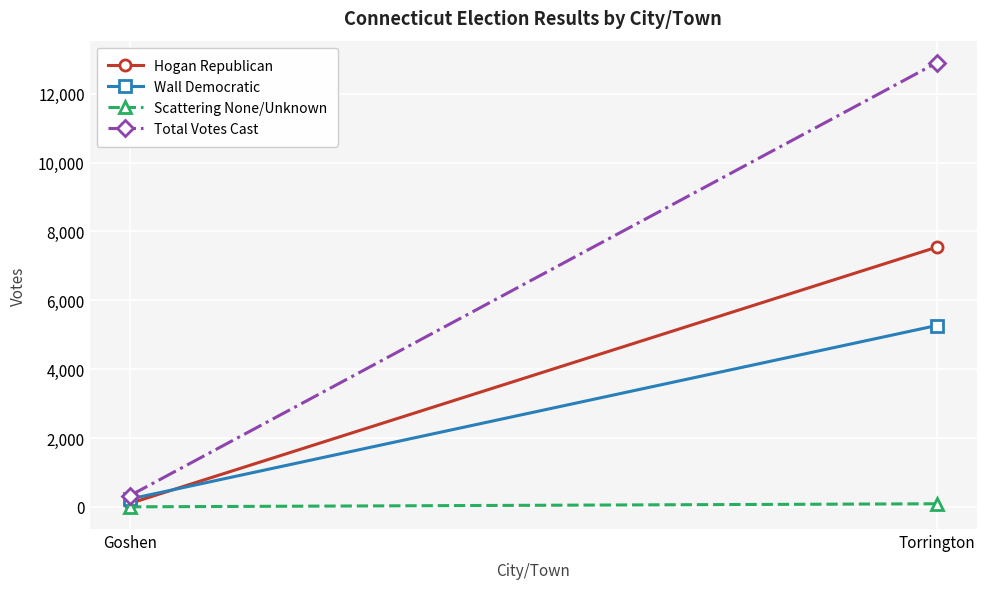

Reading right to left, what are all the values shown in this chart?

Hogan Republican: 7540	100
Wall Democratic: 5266	227
Scattering None/Unknown: 89	0
Total Votes Cast: 12895	327